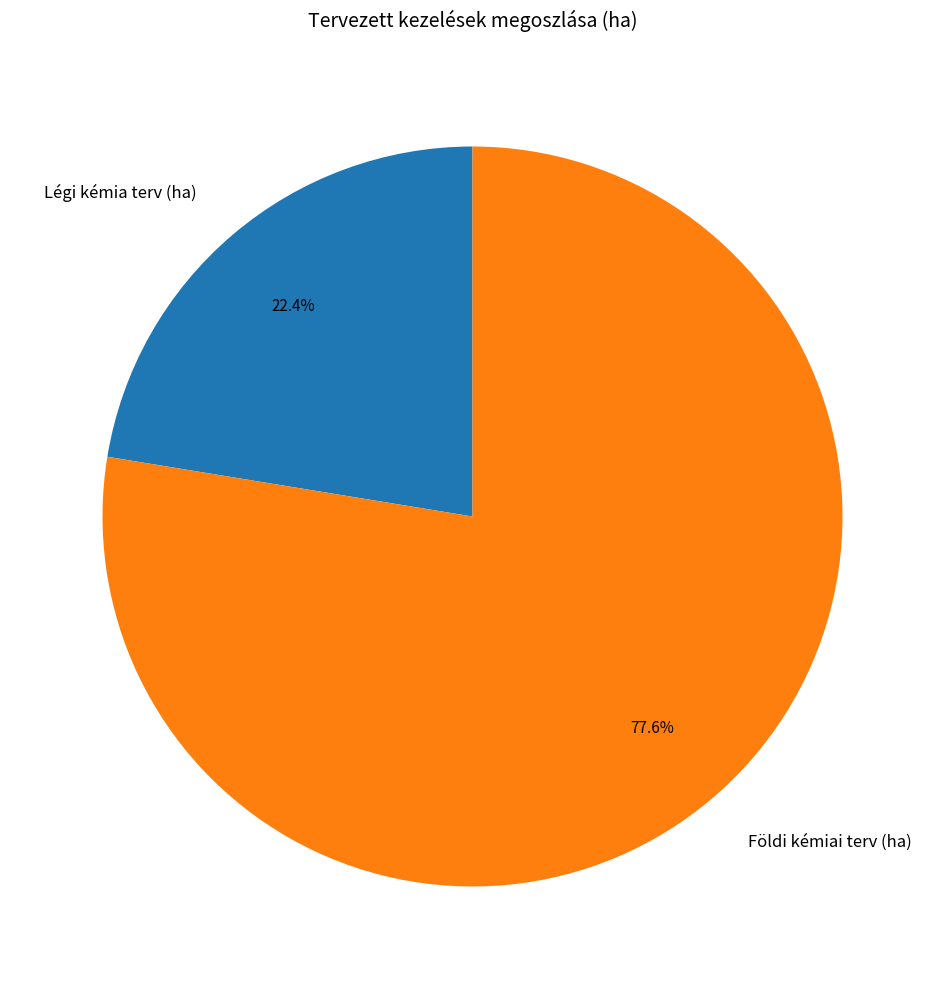

What is the total percentage of Légi kémia terv (ha) and Földi kémiai terv (ha)?

100.0%